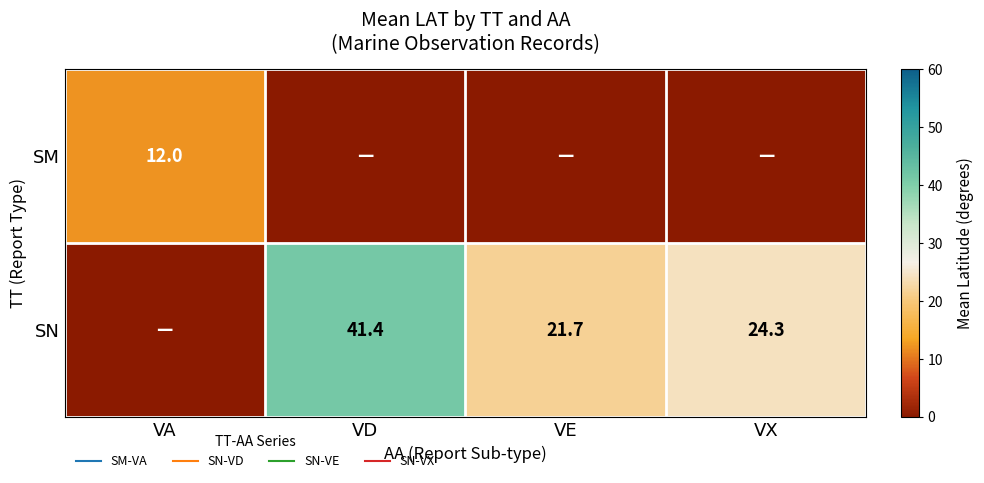

List the labels in order of SM value, smallest first.

VD, VE, VX, VA